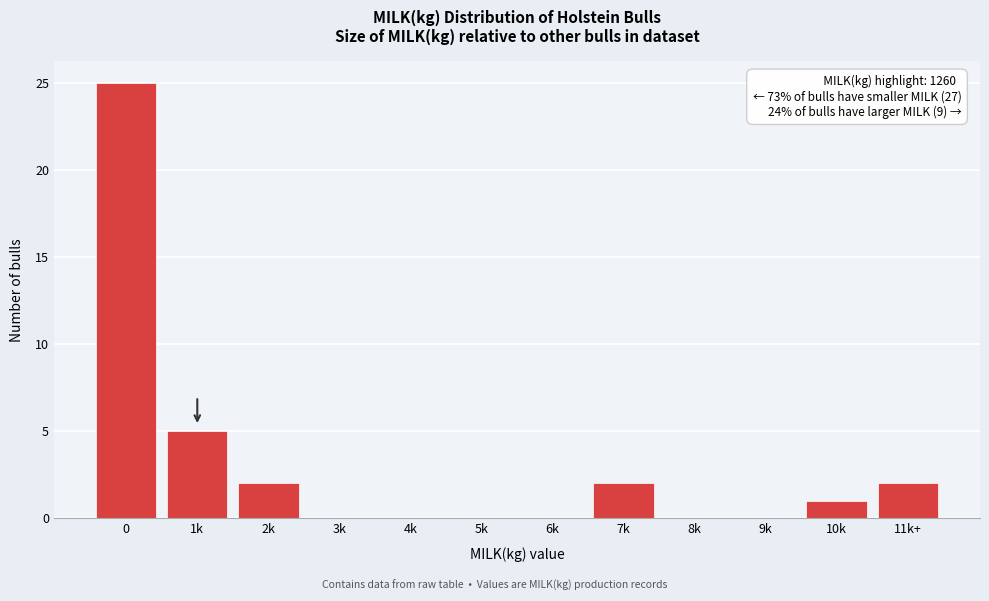

Reading left to right, list all the values displayed in this chart.

0=25	1k=5	2k=2	3k=0	4k=0	5k=0	6k=0	7k=2	8k=0	9k=0	10k=1	11k+=2